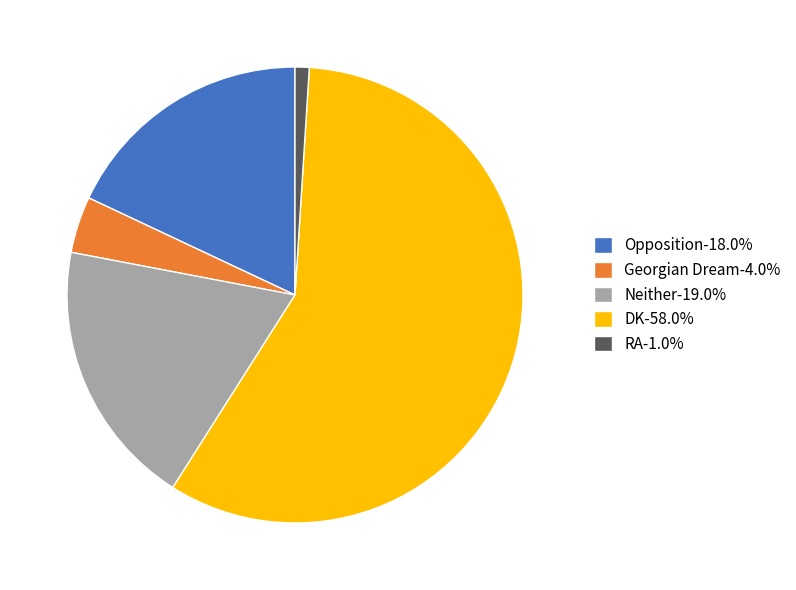

Is DK the majority of the pie?

Yes